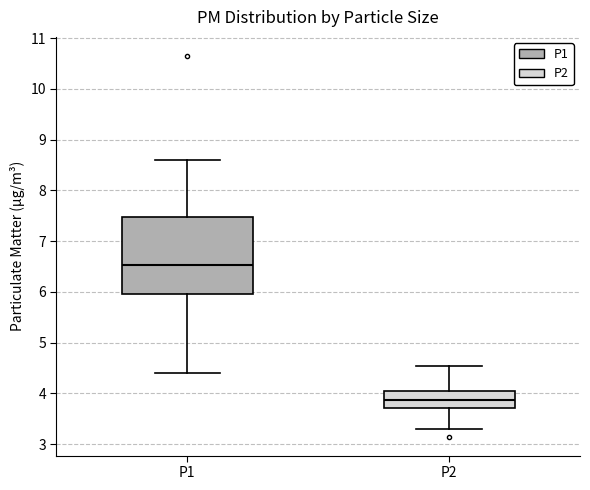

Where does the upper whisker of the box for P2 end on the y-axis? The values are not printed on the chart, so give them approximately, as read against the axis.

4.6